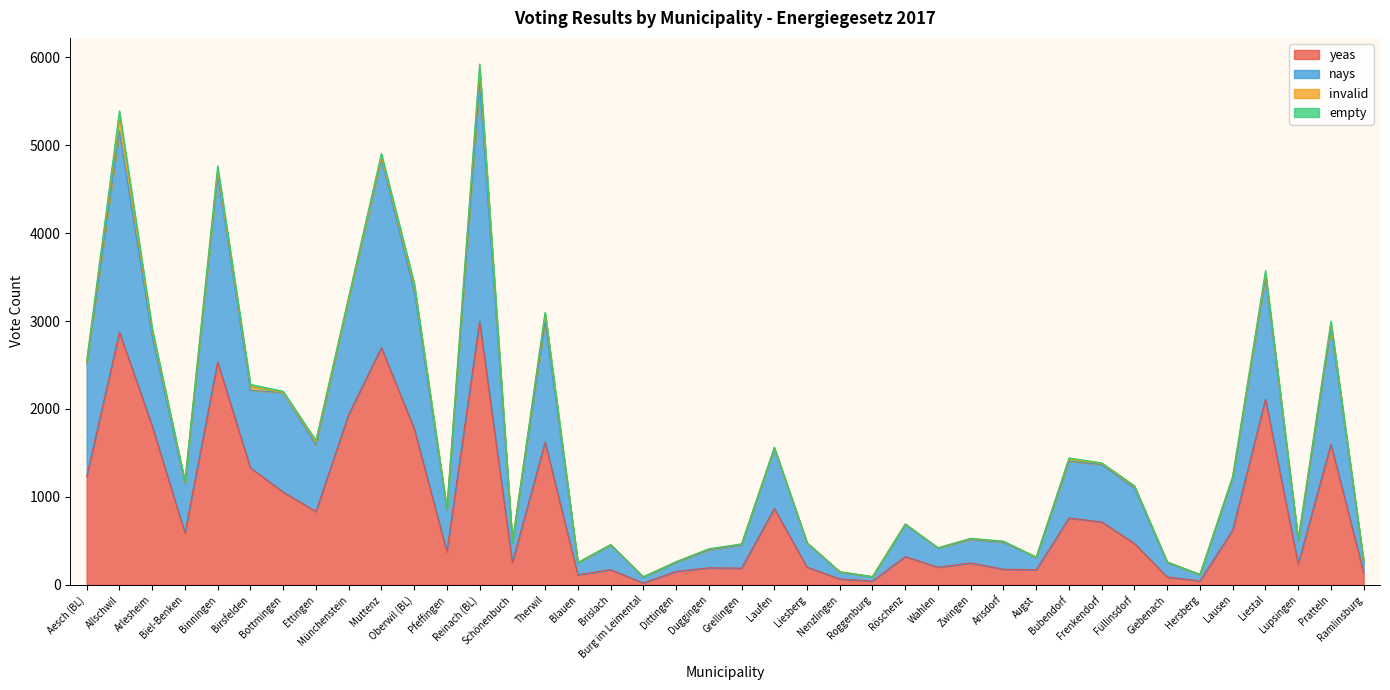

Which has a higher value, Duggingen or Aesch (BL)?

Aesch (BL)